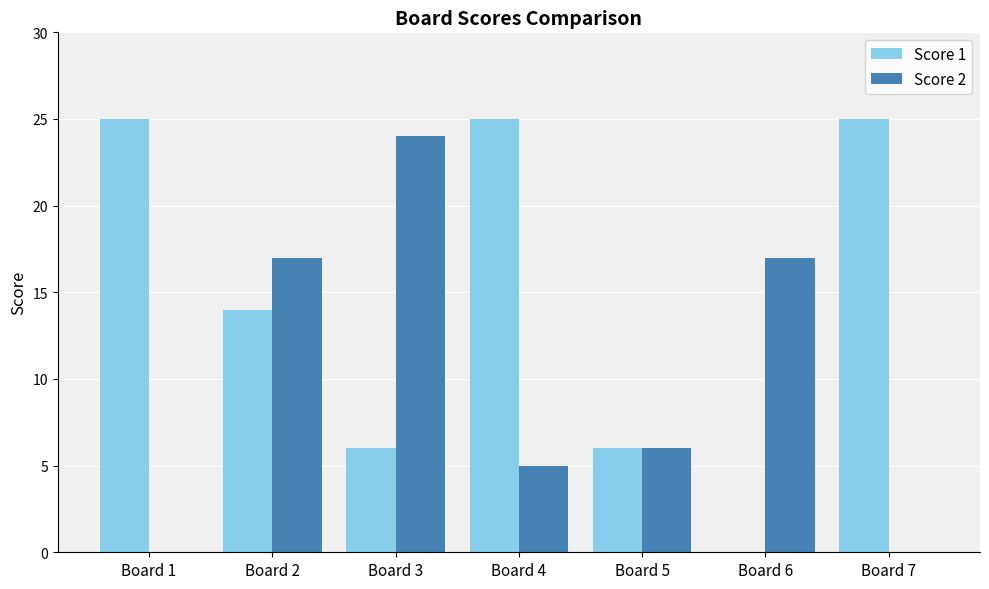

Reading left to right, extract all data points from this chart.

Score 1: 25	14	6	25	6	0	25
Score 2: 0	17	24	5	6	17	0